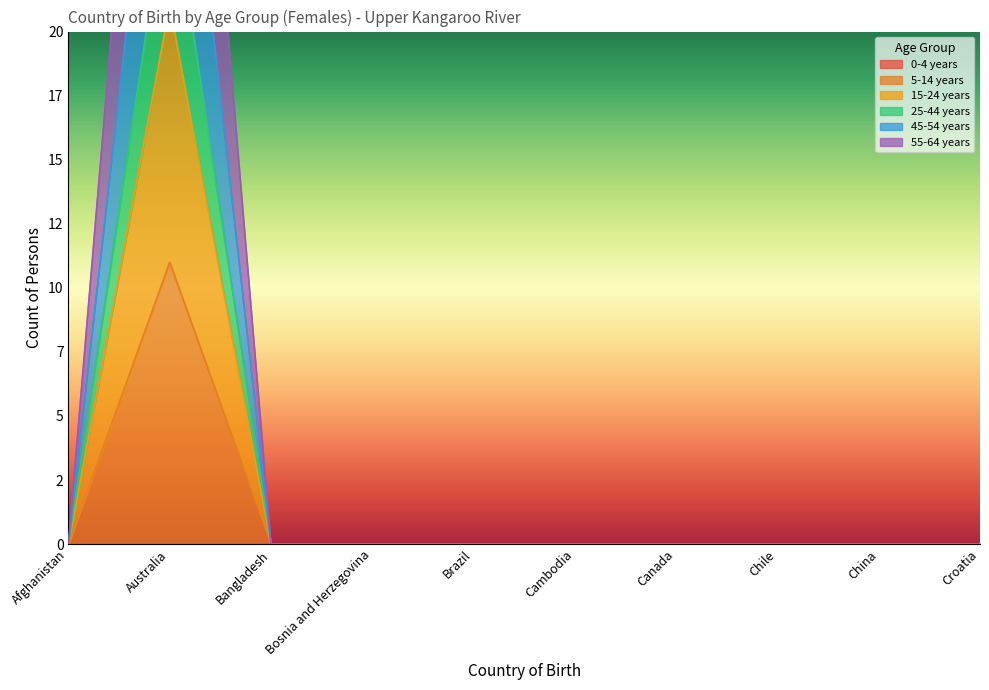

Is the value of 45-54 years at Cambodia greater than the value of 55-64 years at Bangladesh?

No